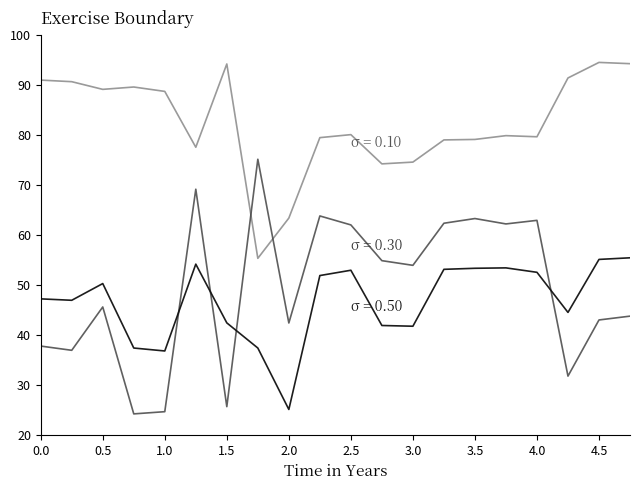

What is the smallest value displayed?

24.3